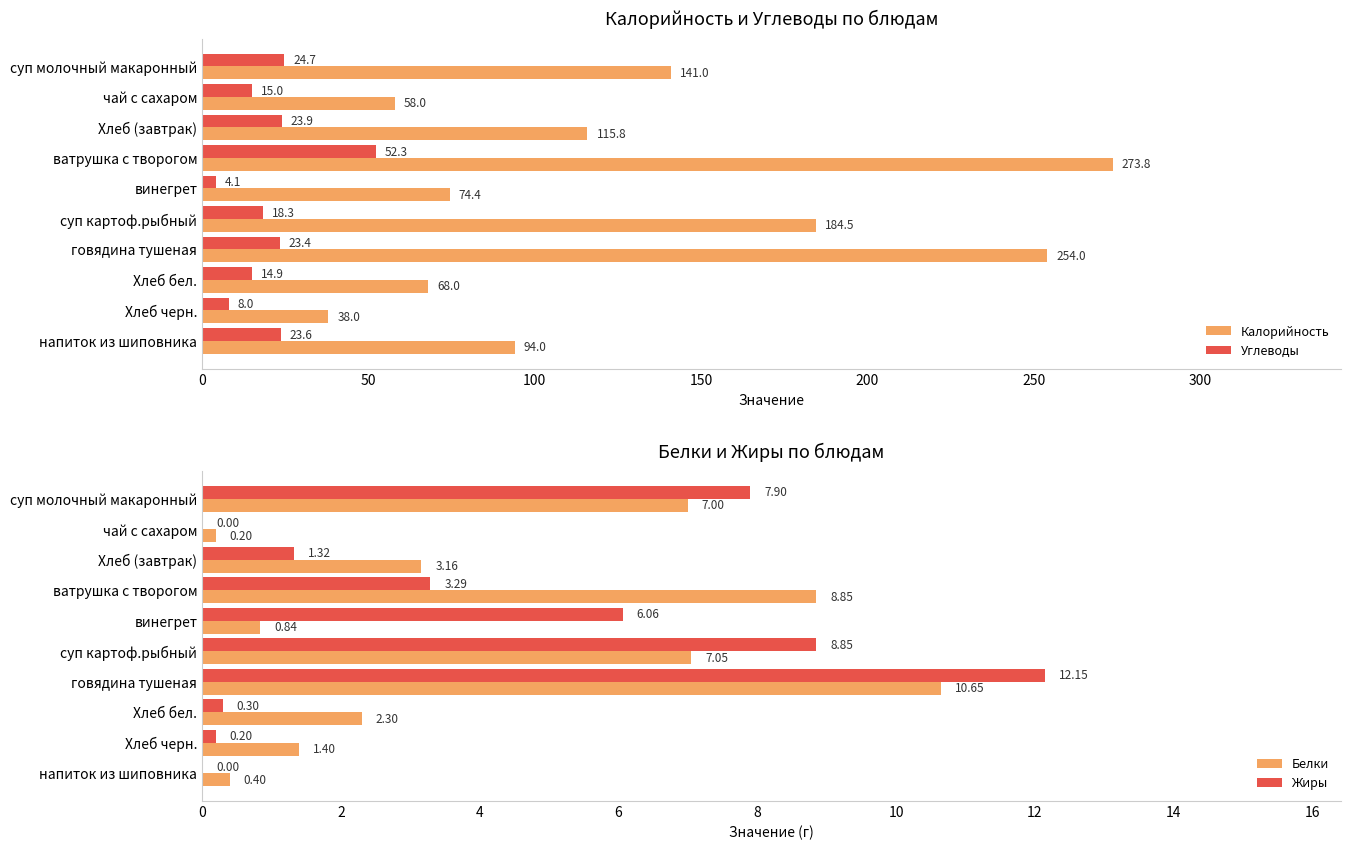

True or false: Калорийность has a value of 199.4 at Хлеб (завтрак).

False